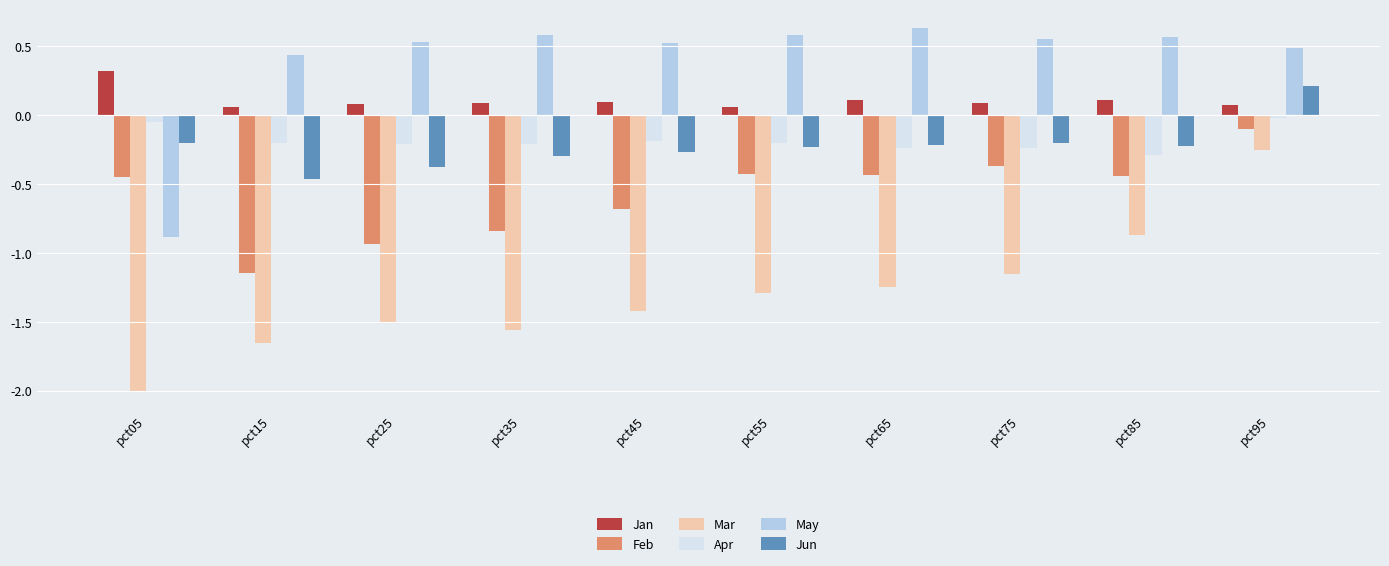

At which category does the chart reach its minimum across all series?

pct05